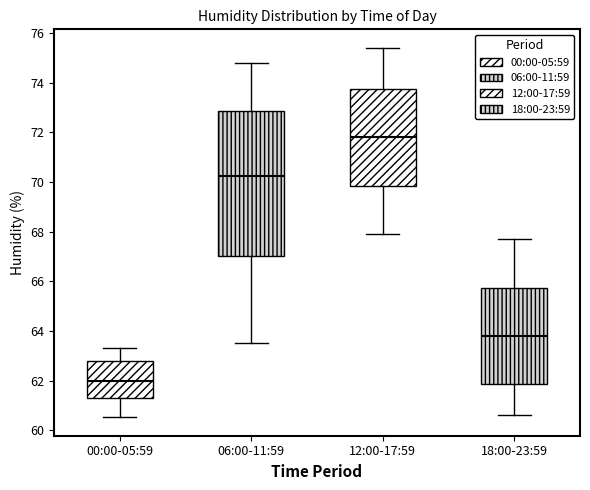

Reading left to right, read every box against the y-axis: the position of its median line, the range the box covers, and the ends of its whiskers. The values are not printed on the chart, so give them approximately, as read against the axis.

00:00-05:59: median 62.0, box 61.4 to 62.8, whiskers 60.6 to 63.4
06:00-11:59: median 70.2, box 67.0 to 72.8, whiskers 63.6 to 74.8
12:00-17:59: median 71.8, box 69.8 to 73.8, whiskers 68.0 to 75.4
18:00-23:59: median 63.8, box 61.8 to 65.8, whiskers 60.6 to 67.8